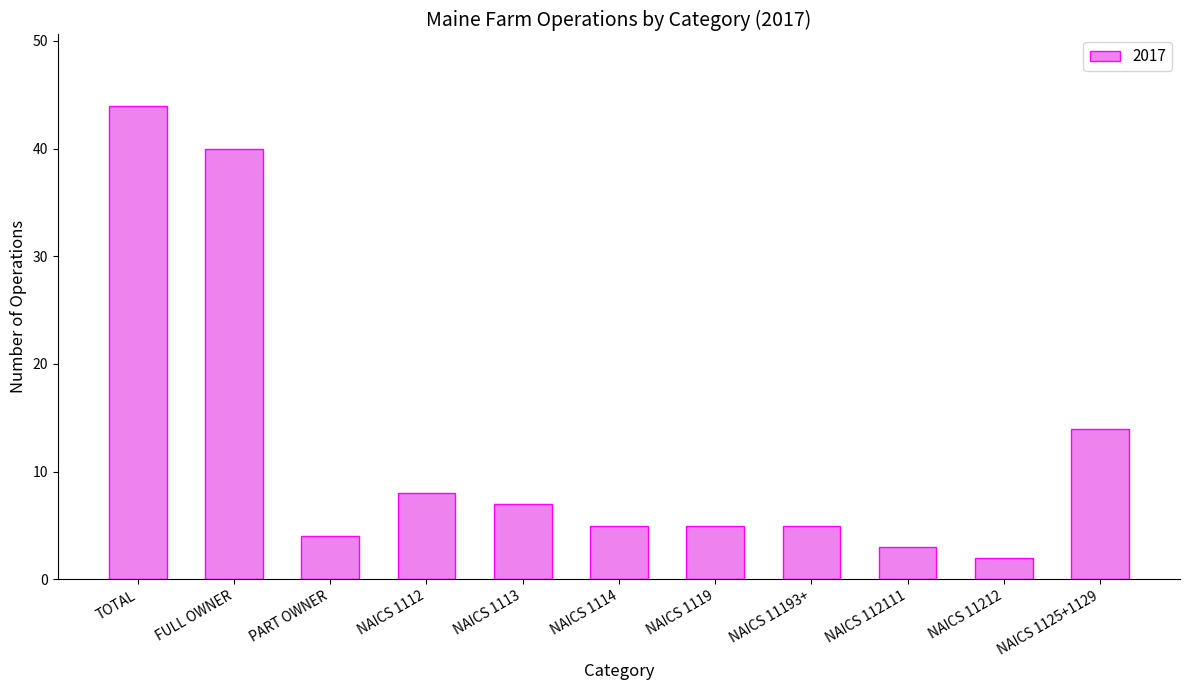

What is the value of the 5th bar from the left?

7